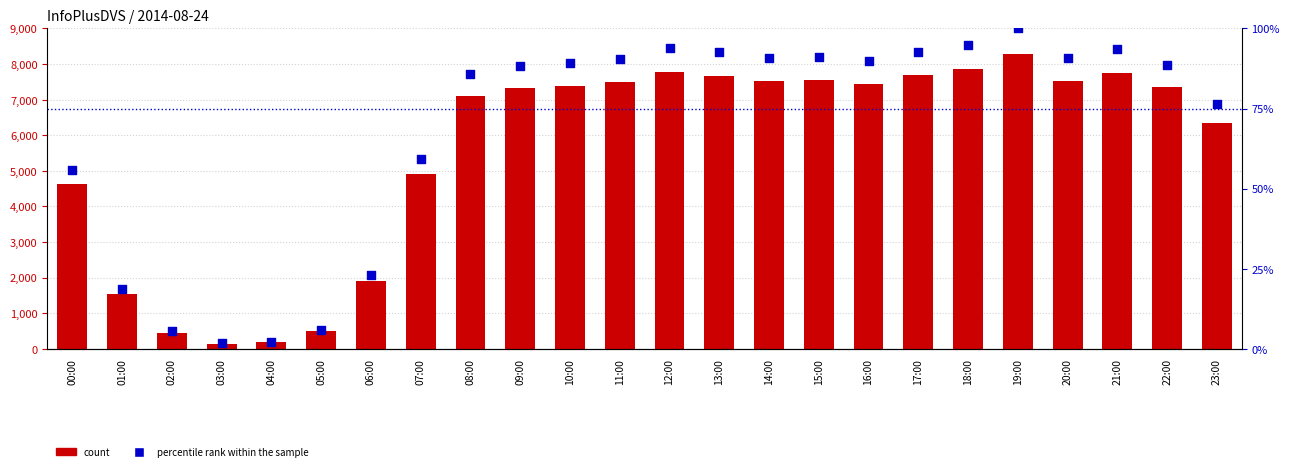

At which category is the sum across all series the highest?

19:00